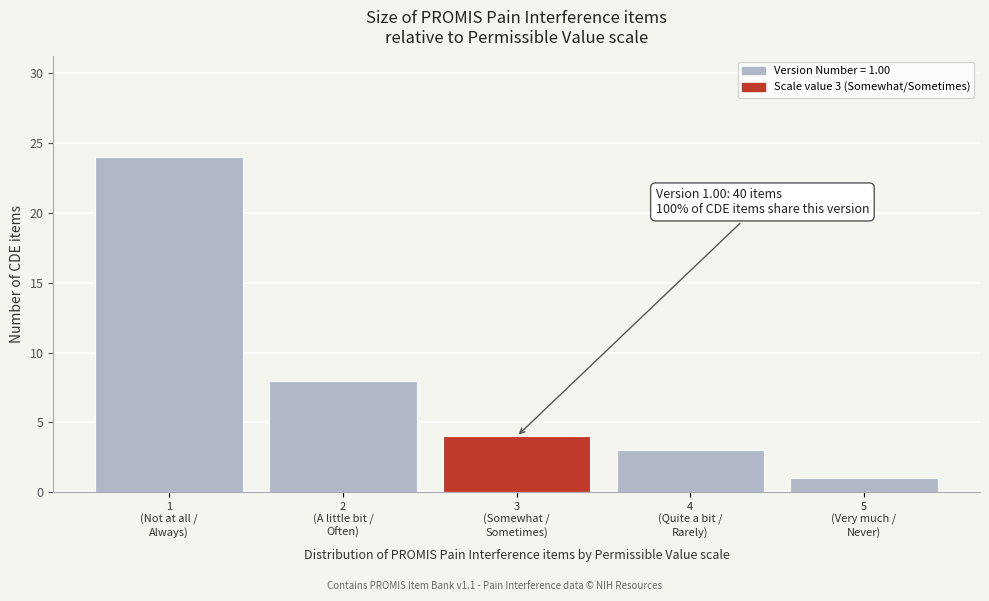

Reading right to left, list all the values displayed in this chart.

1	3	4	8	24